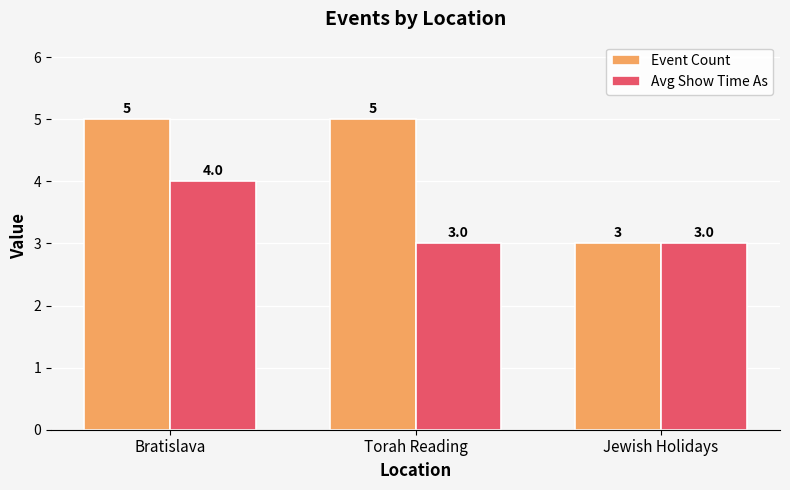

At which category is the sum across all series the highest?

Bratislava